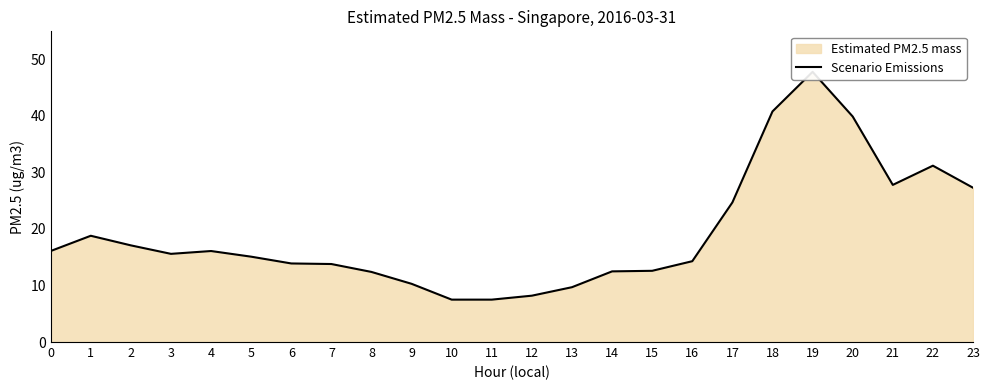

What is the difference between the values at 14 and 20?

27.4